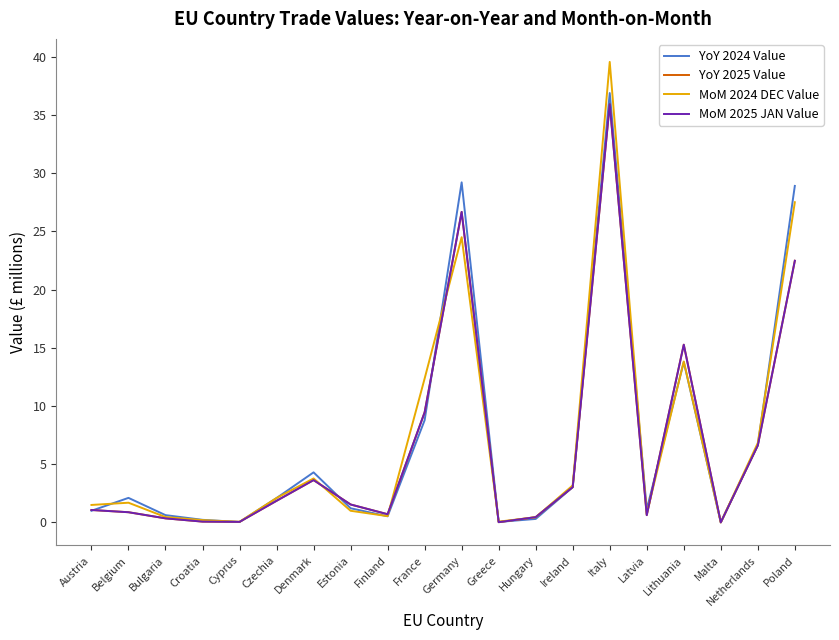

What is the total value across all series at Austria?

4.6